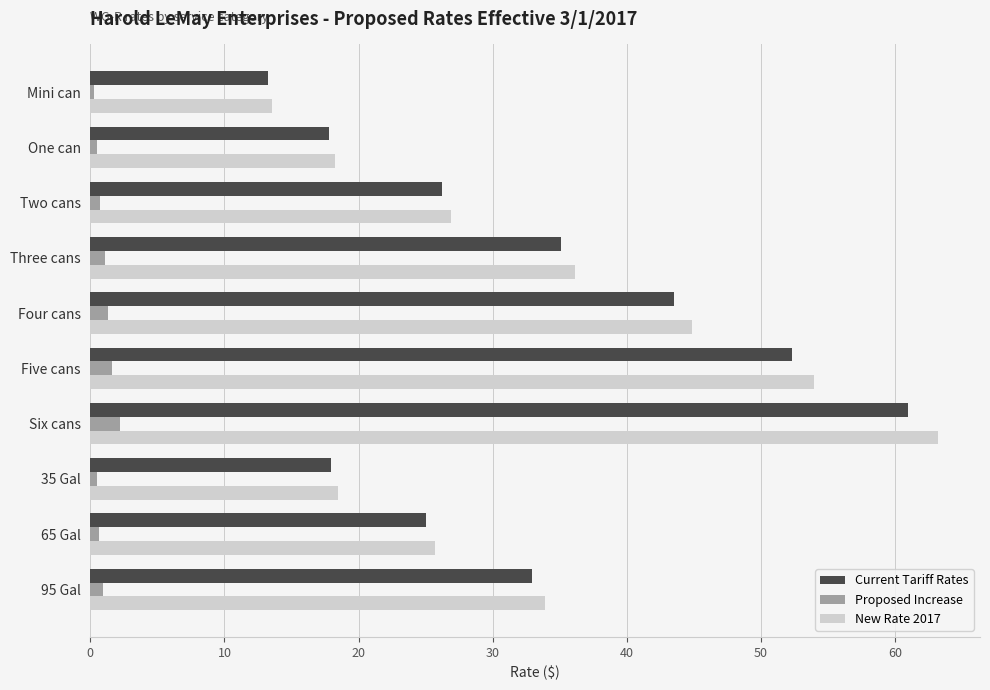

What are all the series names shown in the legend?

Current Tariff Rates, Proposed Increase, New Rate 2017